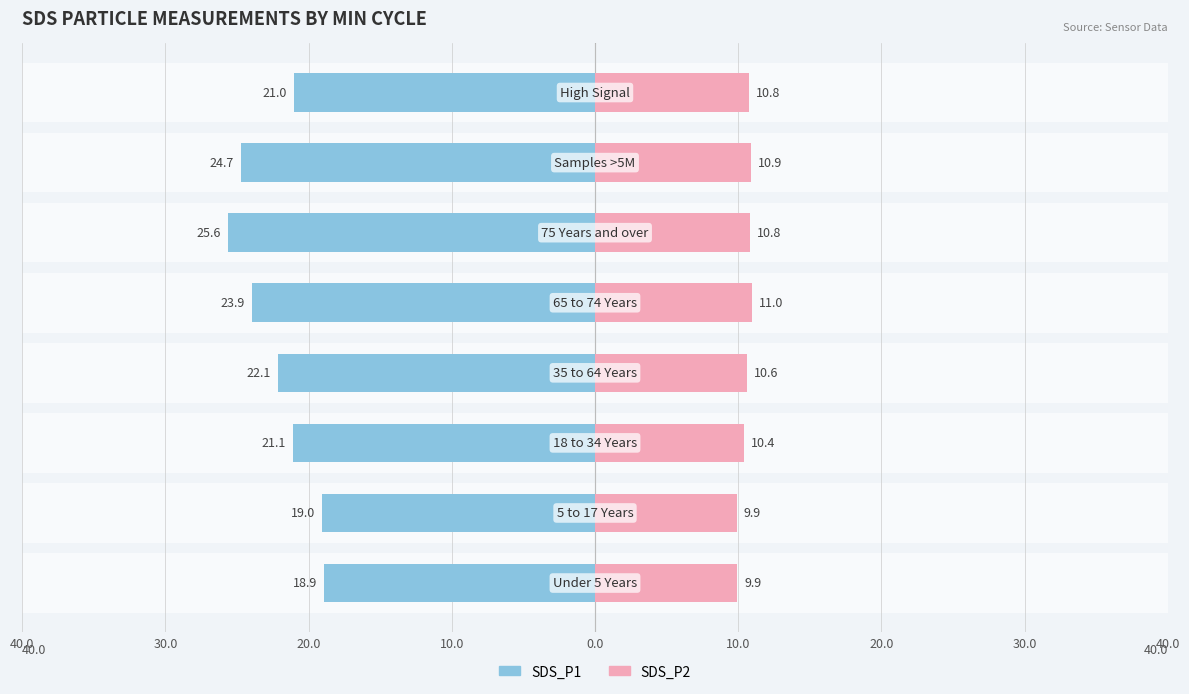

Is it true that SDS_P1 equals -19.0 at 30.0?

True